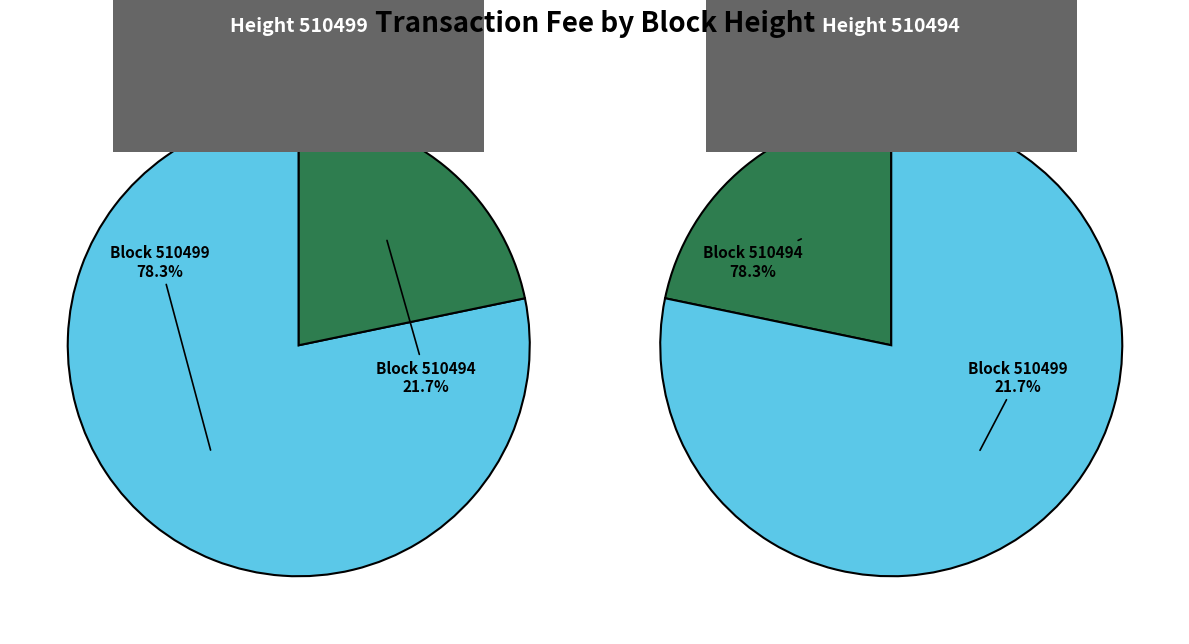

The 510499 slice represents 78% of the pie. True or false?

True